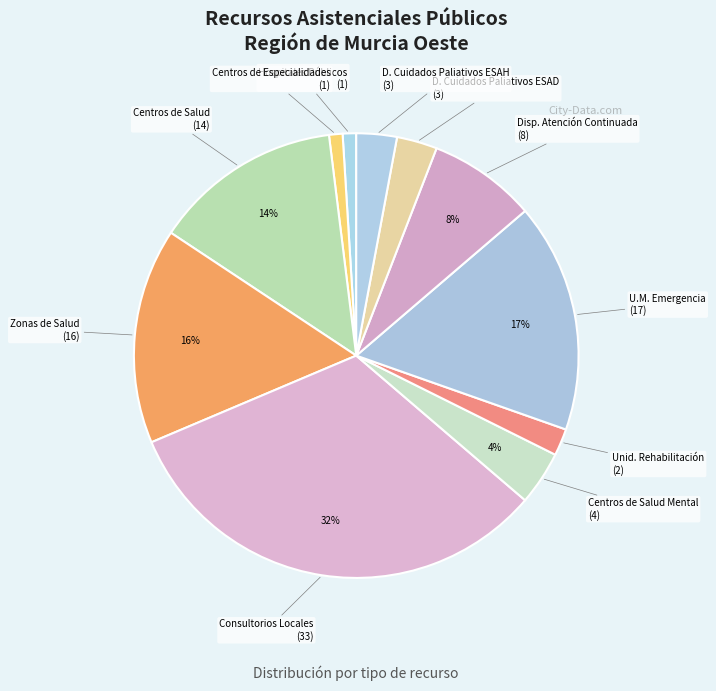

Count the number of slices in the pie.

11